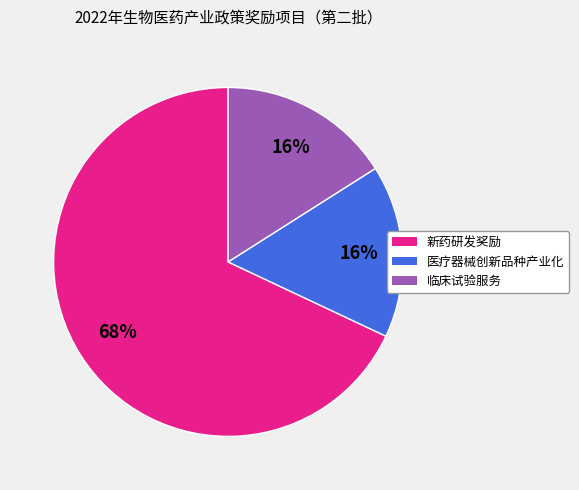

What is the largest slice in the pie chart?

新药研发奖励